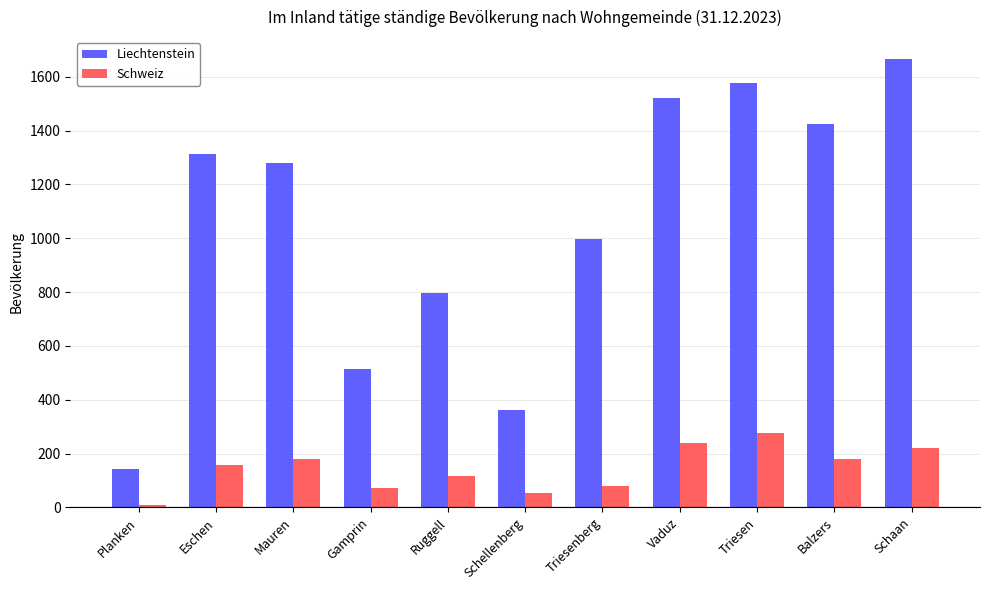

At which label does Liechtenstein reach its peak?

Schaan